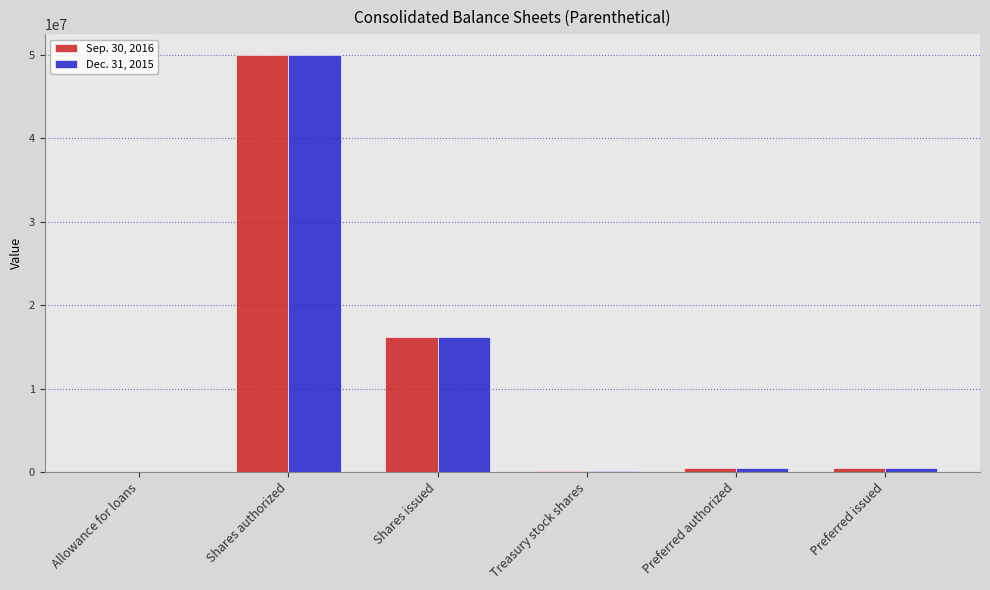

True or false: Dec. 31, 2015 has a value of 8072767 at Shares issued.

False